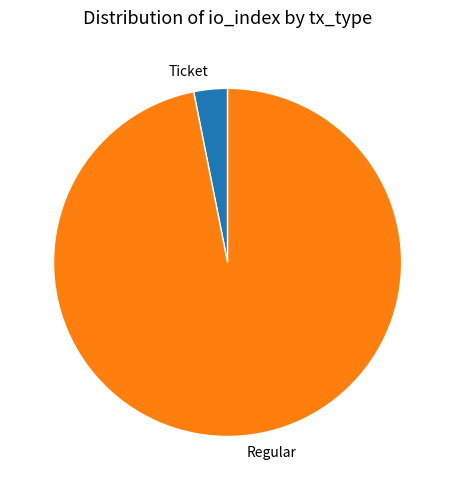

Rank the categories by value from lowest to highest.

Ticket, Regular